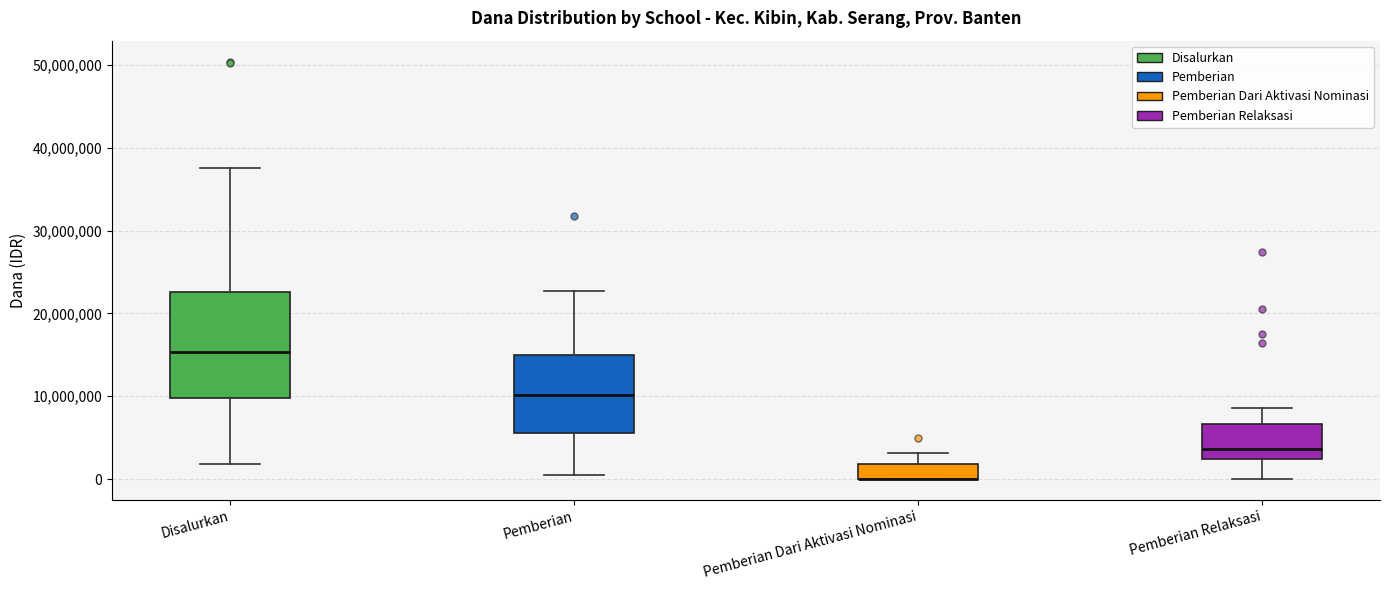

Reading left to right, transcribe this box plot: for each box, give where its median line is, the range the box spans, and where its two whiskers end, as read against the y-axis. The values are not printed on the chart, so give them approximately, as read against the axis.

Disalurkan: median 15000000, box 10000000 to 23000000, whiskers 2000000 to 38000000
Pemberian: median 10000000, box 6000000 to 15000000, whiskers 0 to 23000000
Pemberian Dari Aktivasi Nominasi: median 0 (drawn on the box's lower edge), box 0 to 2000000, whiskers 0 to 3000000
Pemberian Relaksasi: median 4000000, box 2000000 to 7000000, whiskers 0 to 9000000